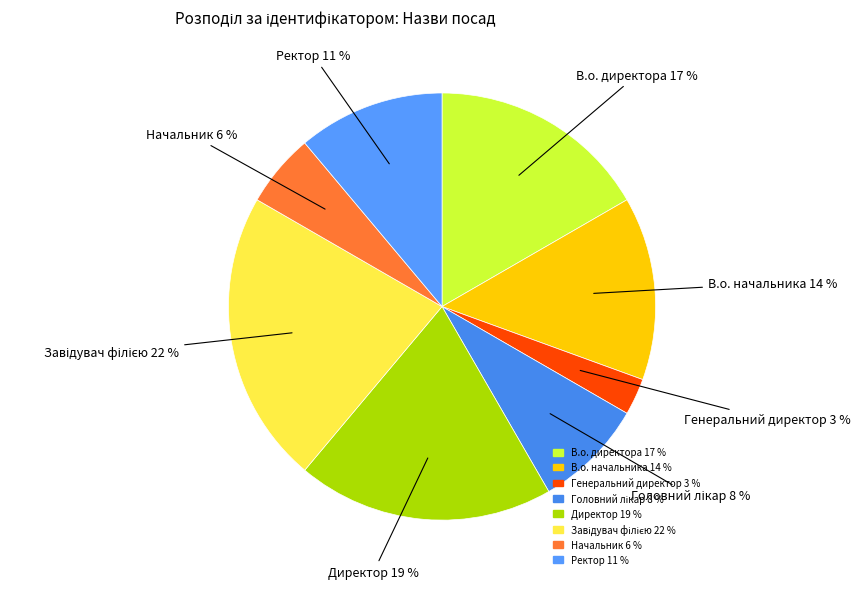

Is it true that Директор is 19% of the pie?

True